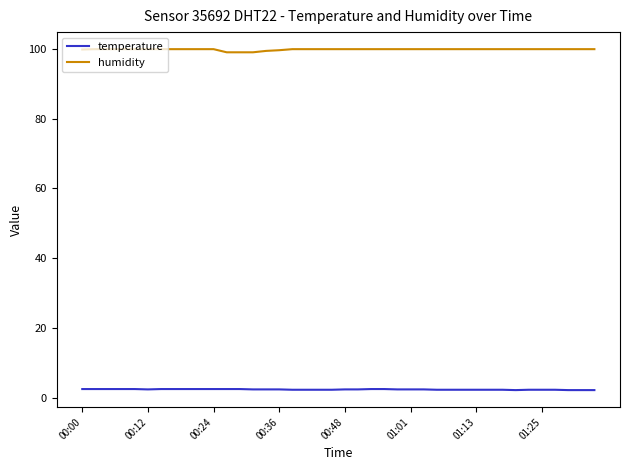

Does the chart display data point markers on the line(s)?

No